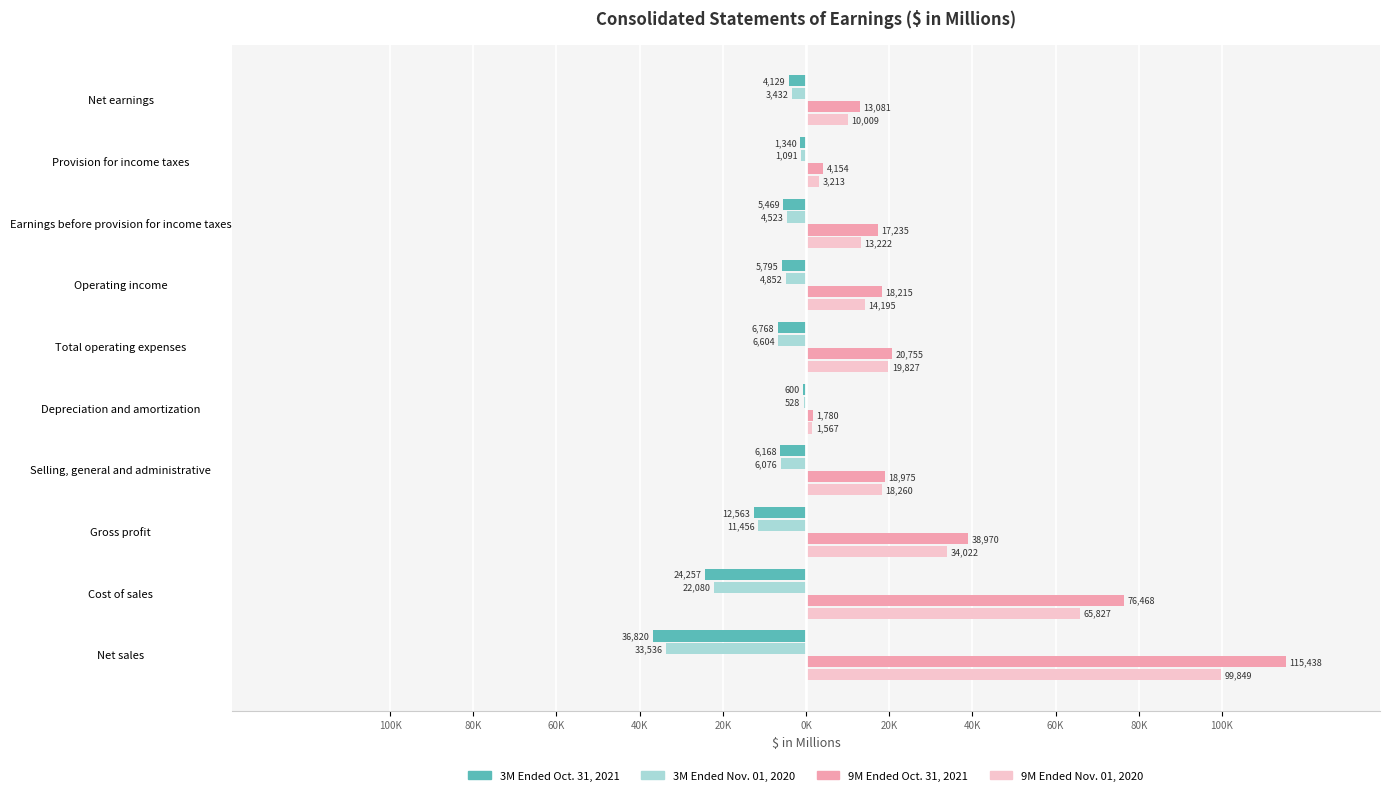

What are all the series names shown in the legend?

3M Ended Oct. 31, 2021, 3M Ended Nov. 01, 2020, 9M Ended Oct. 31, 2021, 9M Ended Nov. 01, 2020